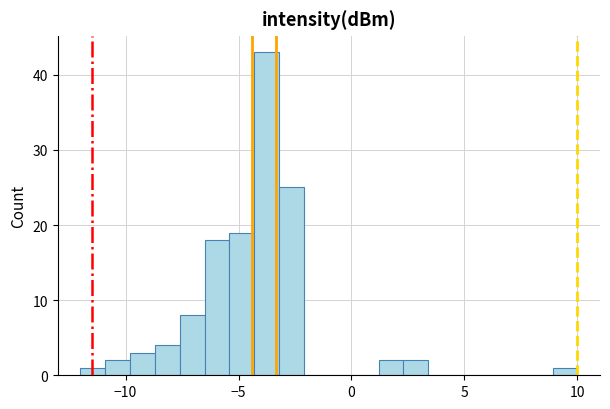

Read against the x-axis, roughly where is the centre of the tallest bar?

-3.5